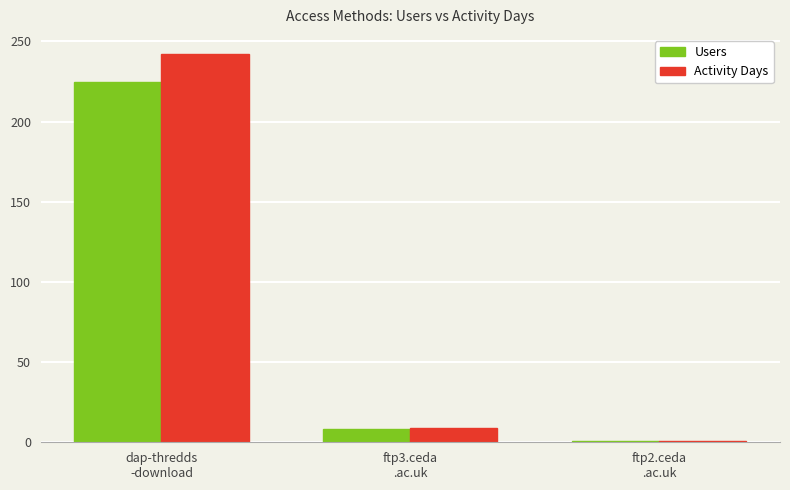

Reading left to right, list all the values displayed in this chart.

Users: 225	8	1
Activity Days: 242	9	1